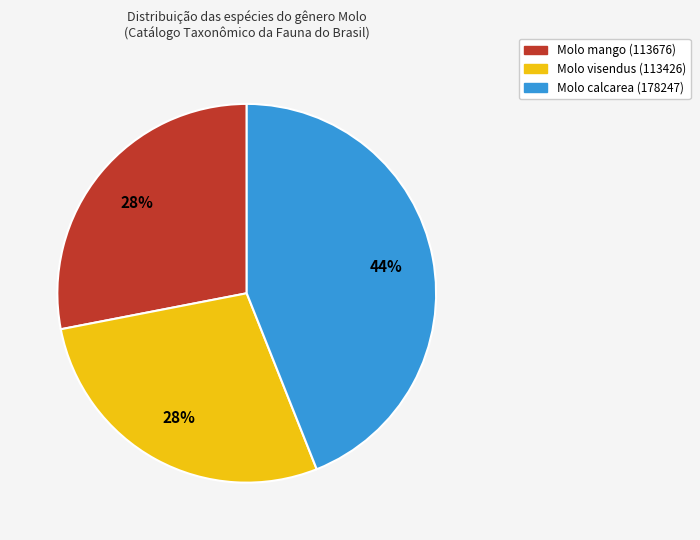

To the nearest percent, what is the difference between the largest and smallest slice percentages?

16%